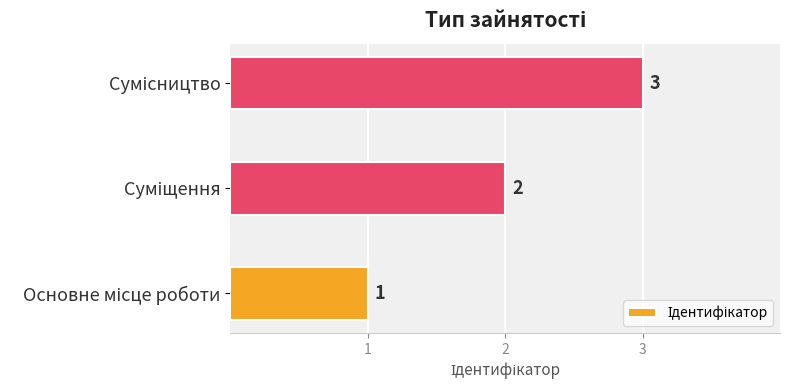

What is the maximum value shown in the chart?

3